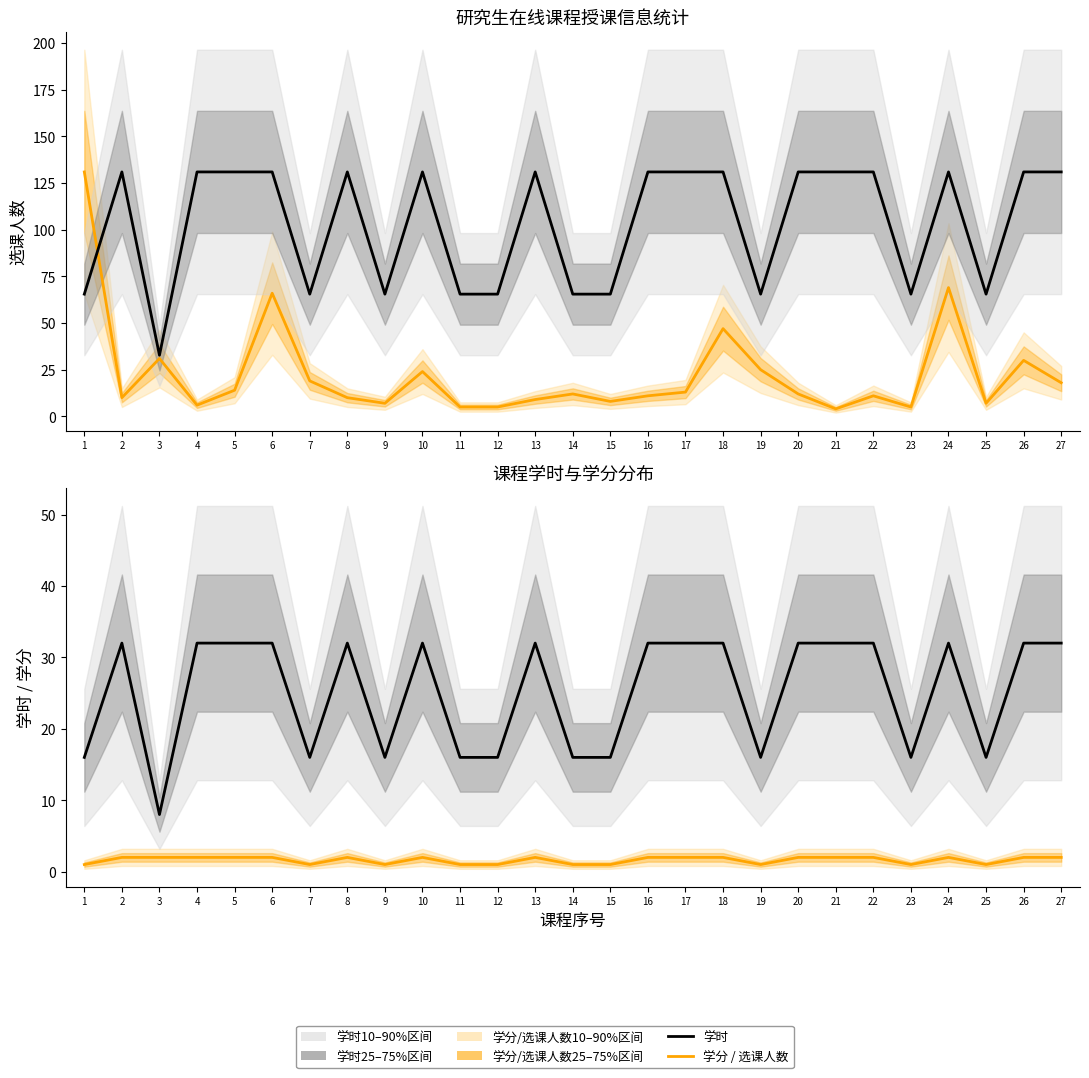

Is this an area chart (filled region under the line)?

No